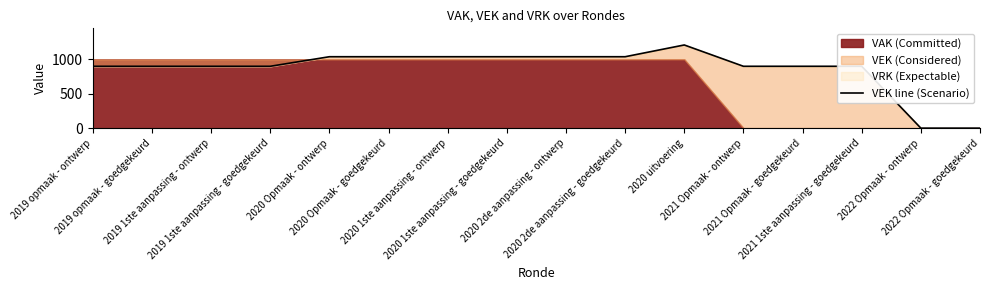

Which has a higher value, 2020 Opmaak - goedgekeurd or 2021 Opmaak - ontwerp?

2020 Opmaak - goedgekeurd